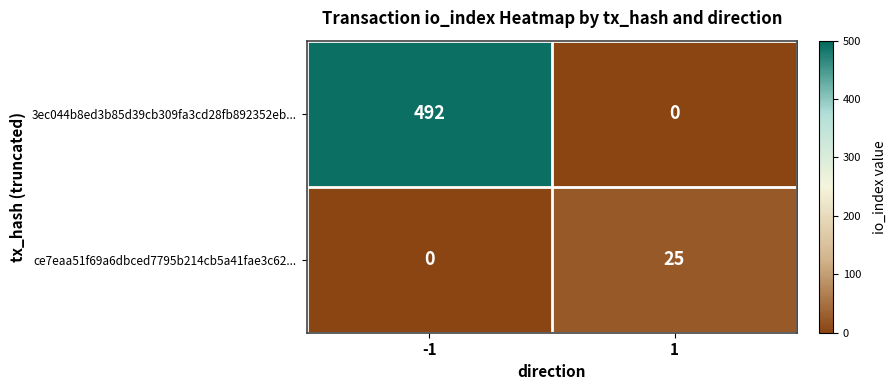

What is the difference between the maximum and minimum values in the 3ec044b8ed3b85d39cb309fa3cd28fb892352eb... series?

492